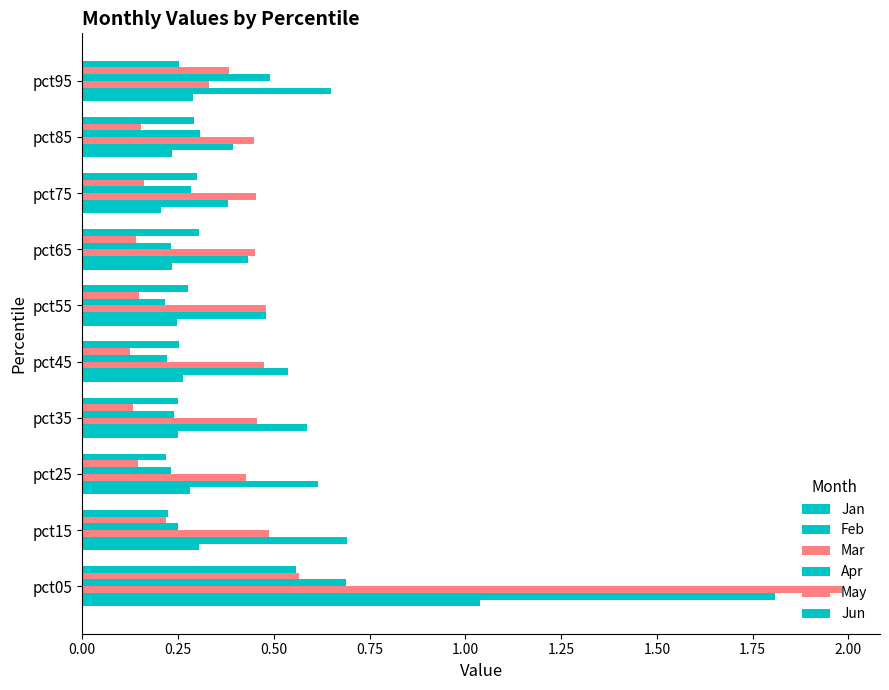

How many data points does each series have?

10